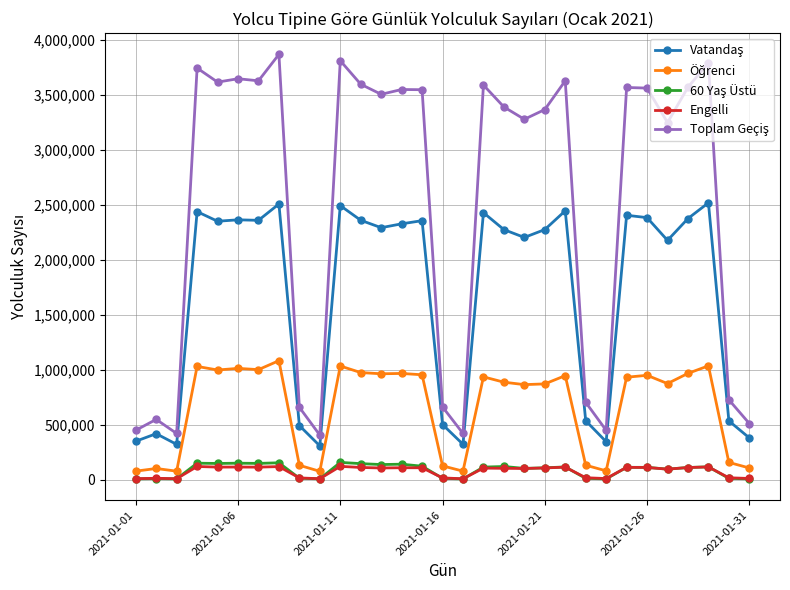

What is the greatest value displayed?

3870879